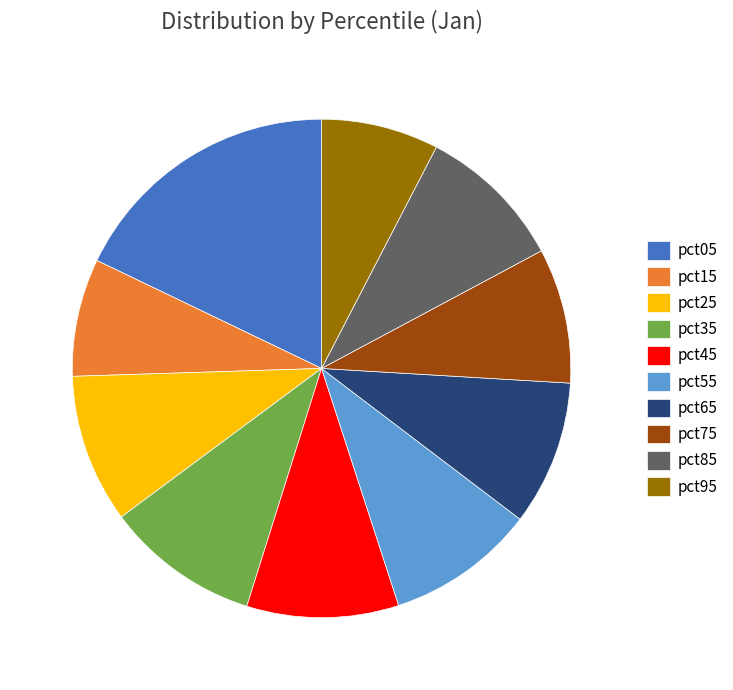

Combined, do pct85 and pct45 account for over 50%?

No